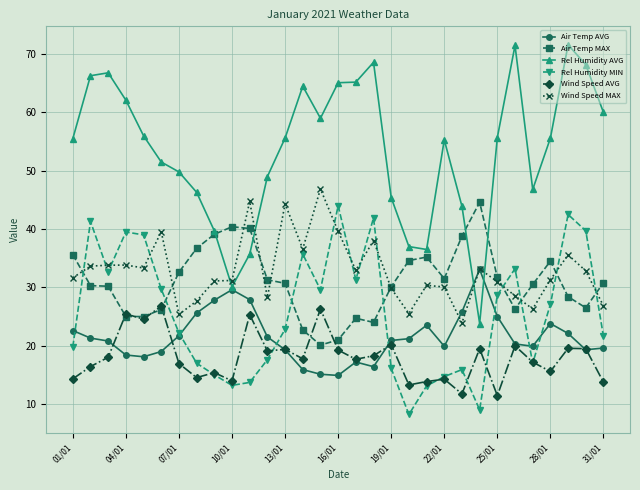

After their last crossing, which series has the higher values: Air Temp MAX or Rel Humidity MIN?

Air Temp MAX